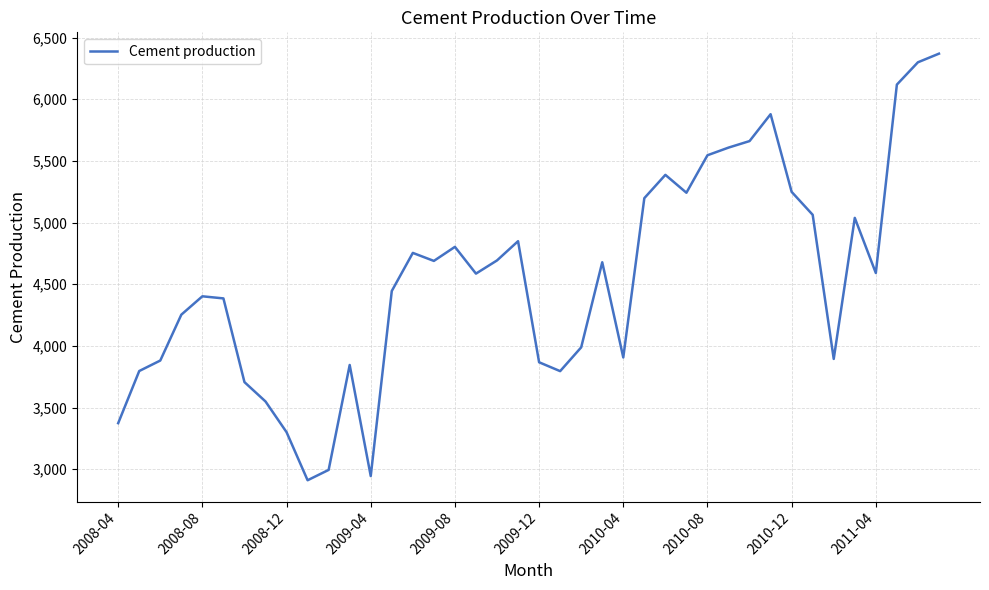

What is the difference between the maximum and minimum values?

3460